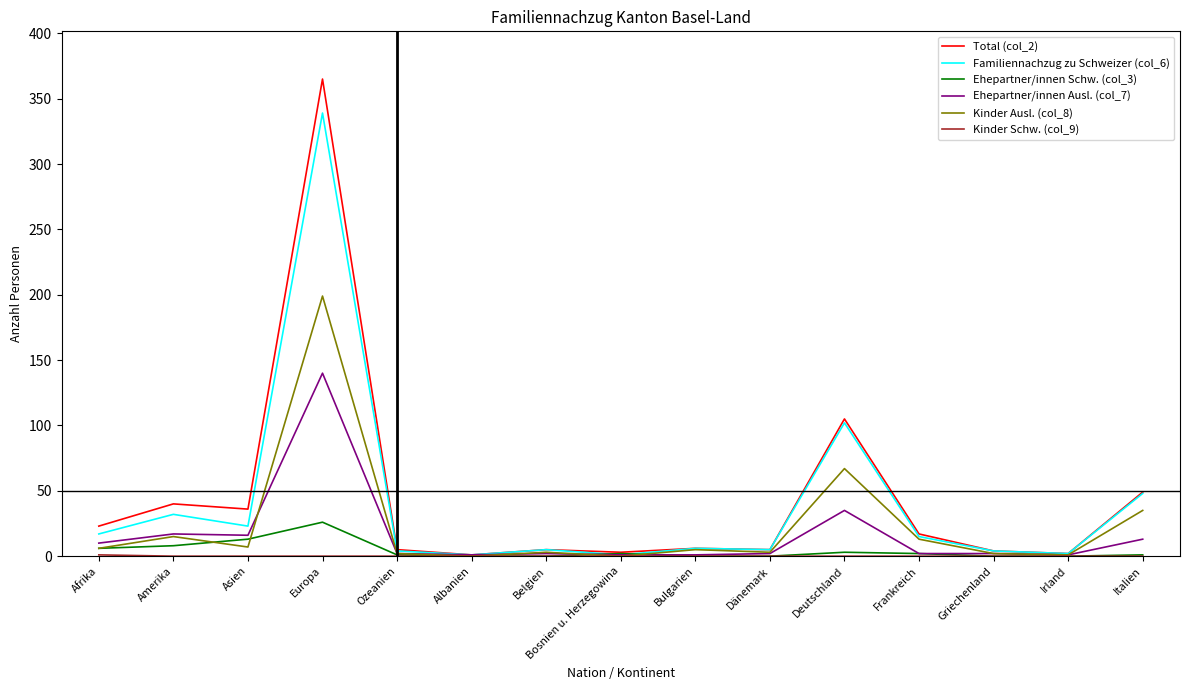

Is this an area chart (filled region under the line)?

No